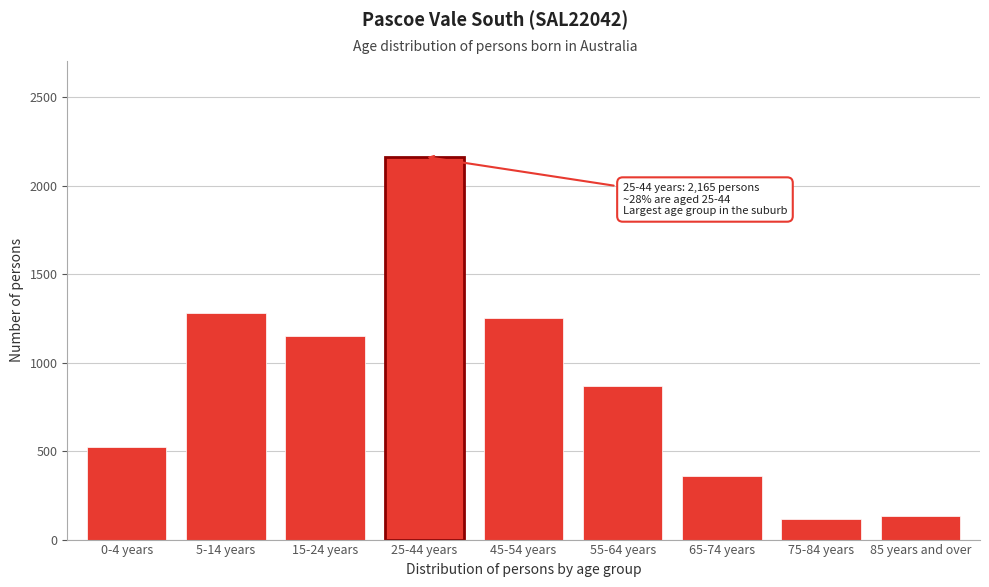

Reading left to right, list all the values displayed in this chart.

0-4 years=526	5-14 years=1282	15-24 years=1152	25-44 years=2165	45-54 years=1252	55-64 years=866	65-74 years=361	75-84 years=117	85 years and over=132